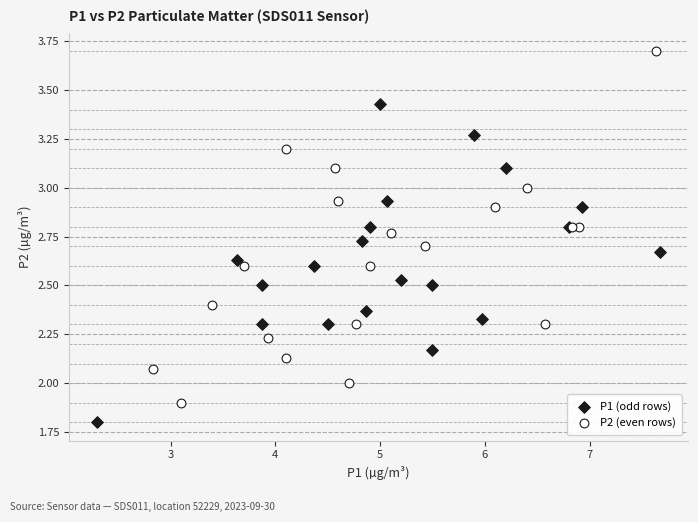

Which series reaches the maximum Y coordinate?

P2 (even rows)